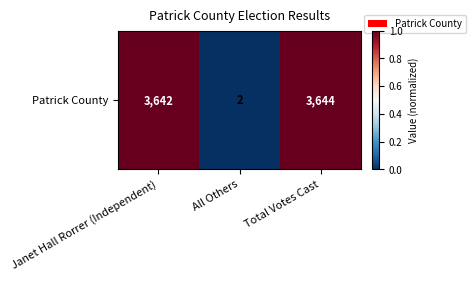

How many data points are above 0?

2